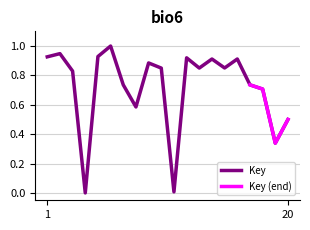

How many values exceed 0?

19